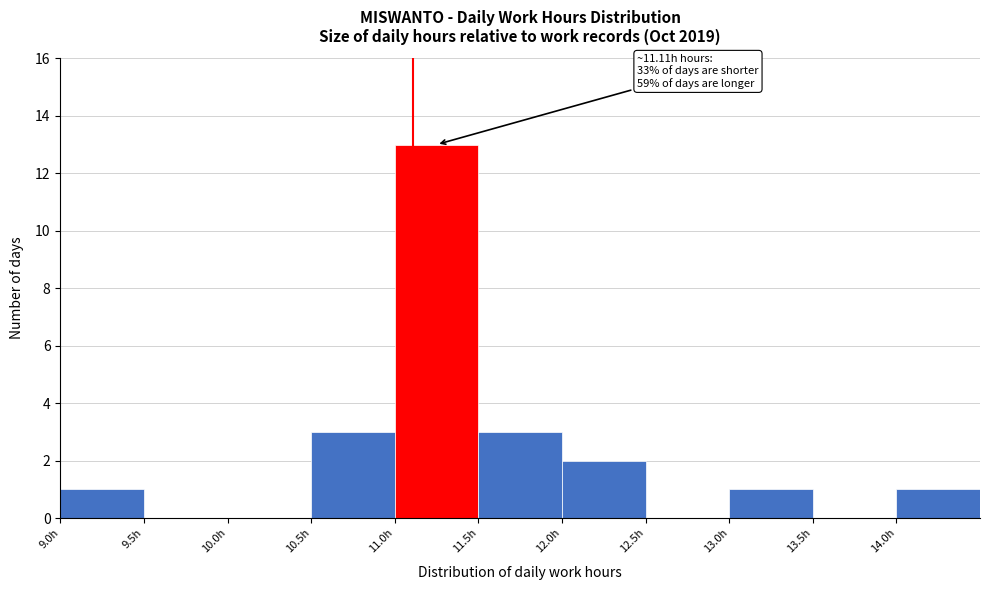

Which range on the x-axis has the tallest bar?

11.0 to 11.5